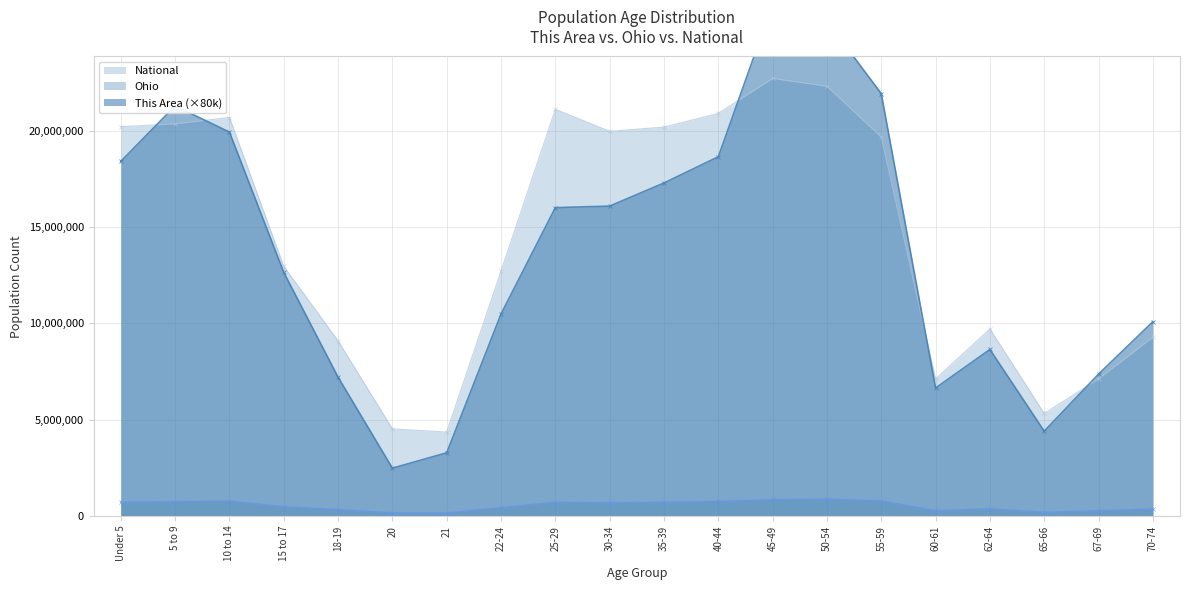

Count the number of data series in this chart.

3